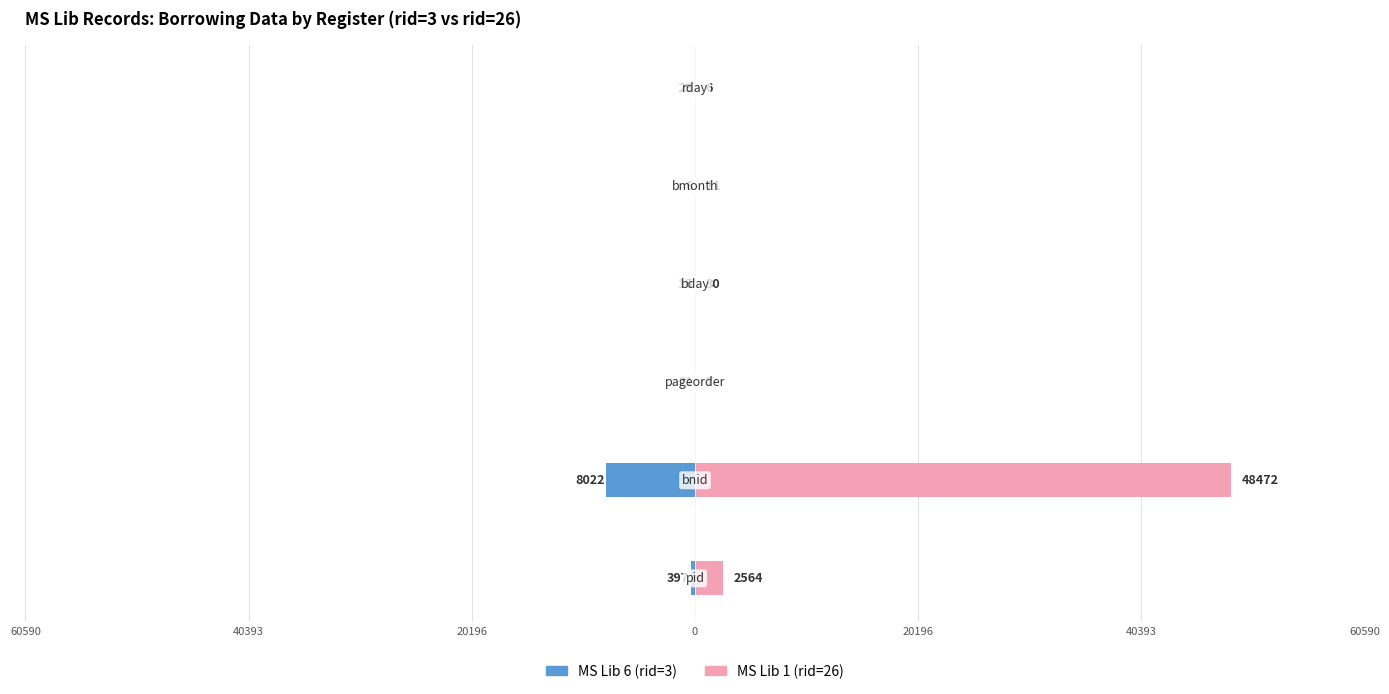

What is the sum of all MS Lib 1 (rid=26) values?

51090